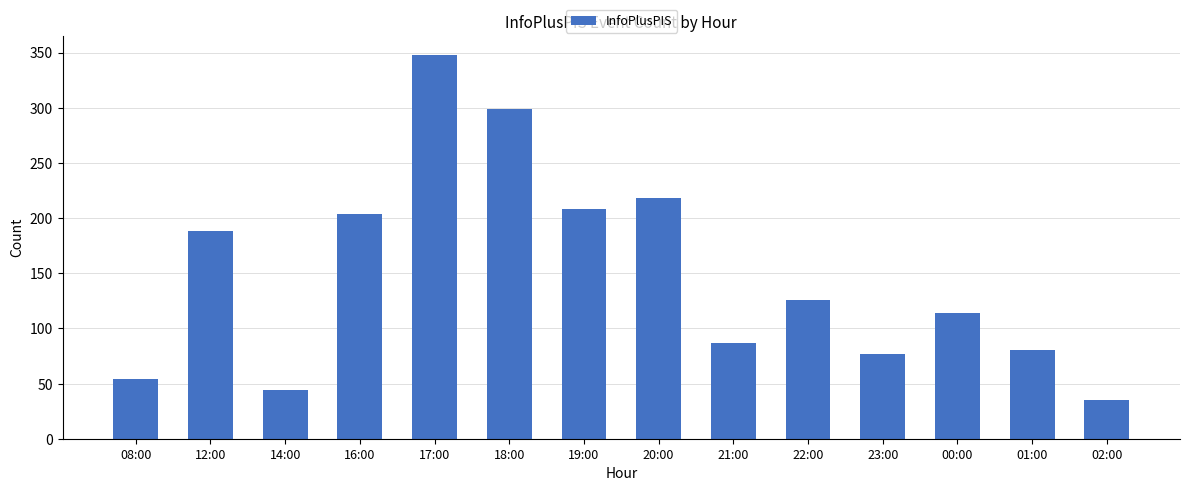

What is the difference between the maximum and minimum values?

313